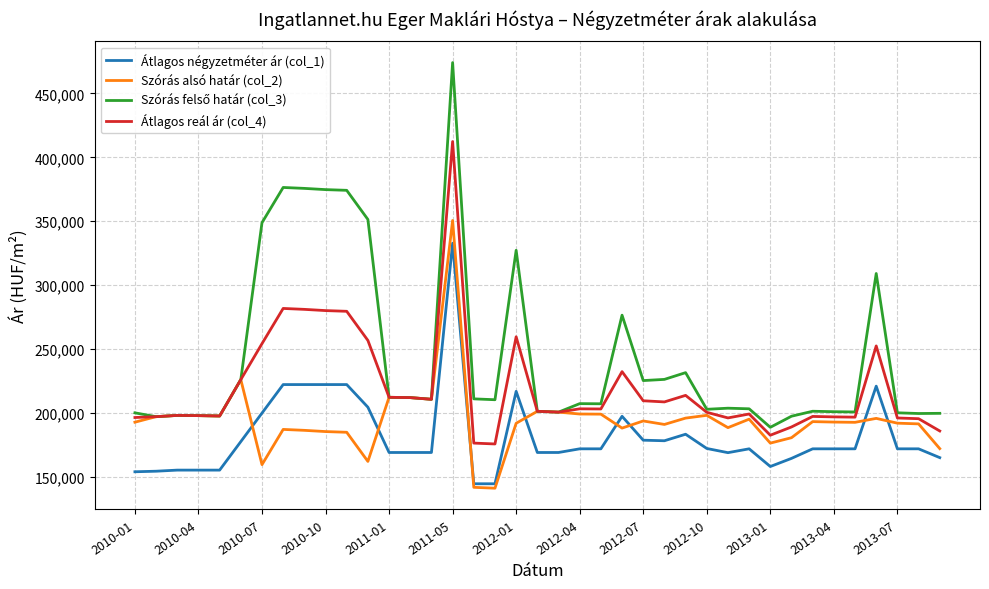

What is the greatest value displayed?

474150